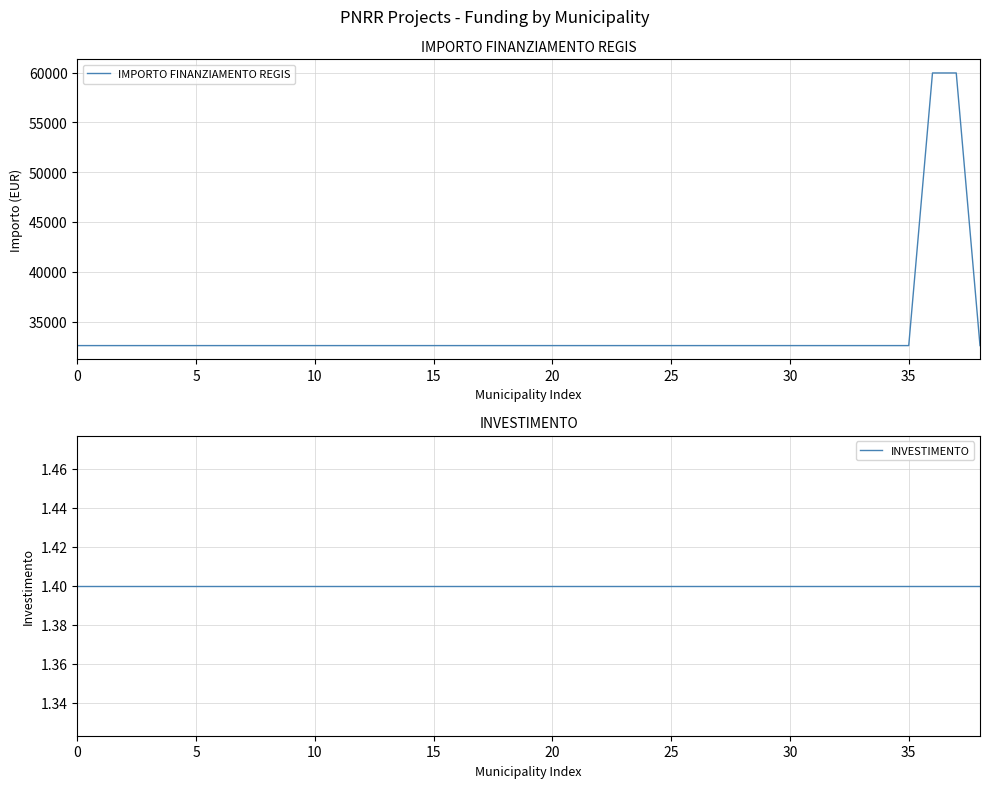

Which series has the largest range (max minus min)?

IMPORTO FINANZIAMENTO REGIS